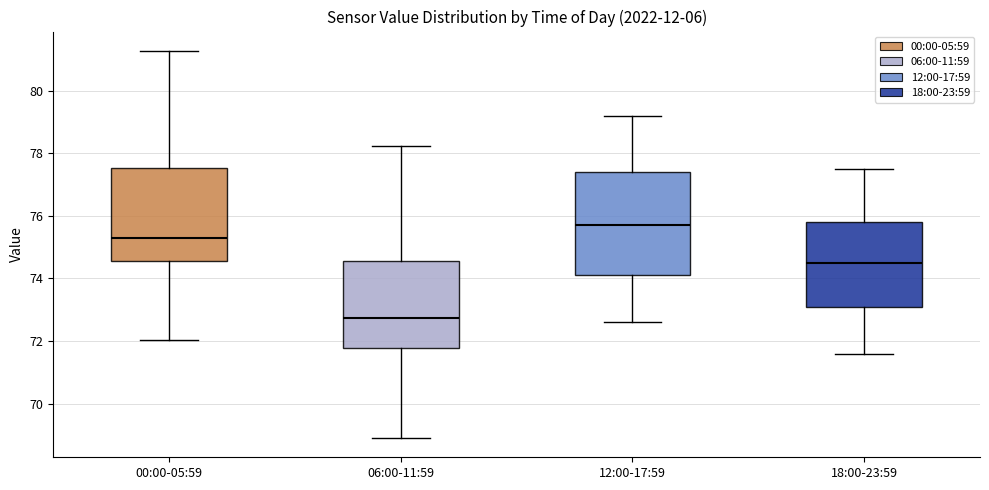

Where does the lower whisker of the box for 12:00-17:59 end on the y-axis? The values are not printed on the chart, so give them approximately, as read against the axis.

72.6